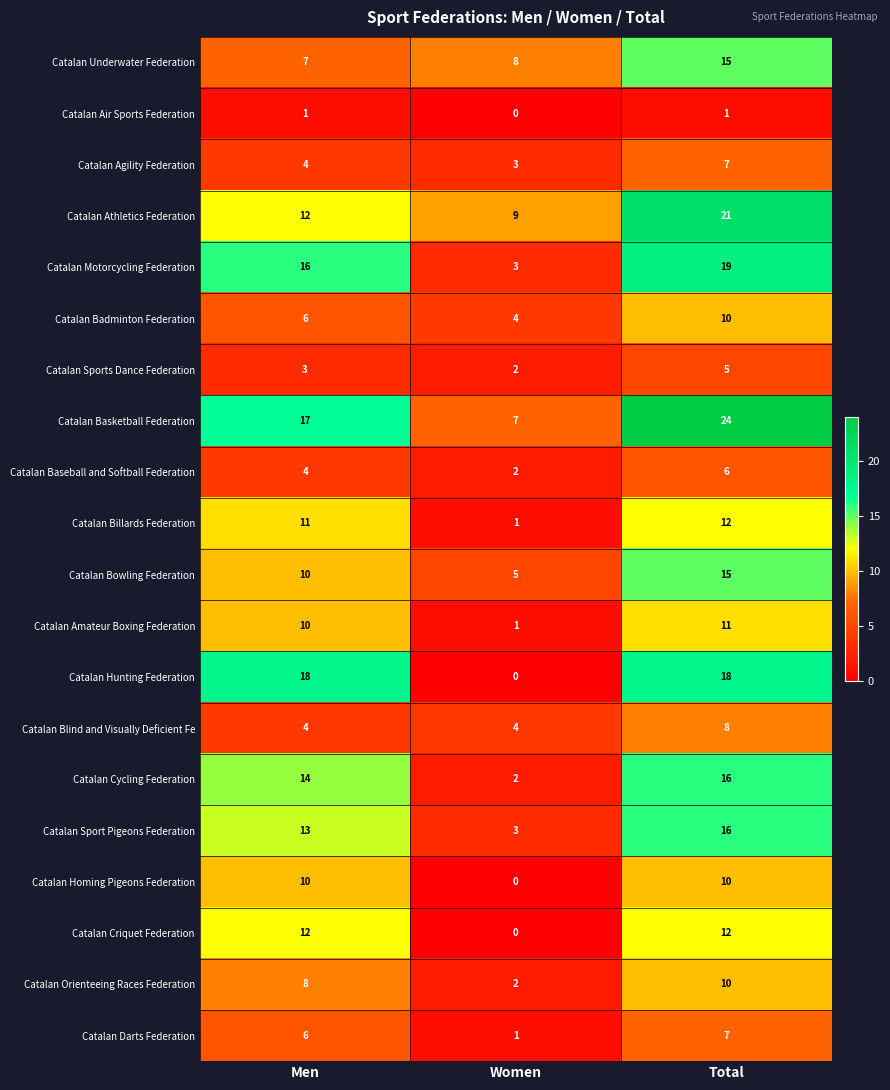

What is the approximate value of Catalan Underwater Federation at Total?

15